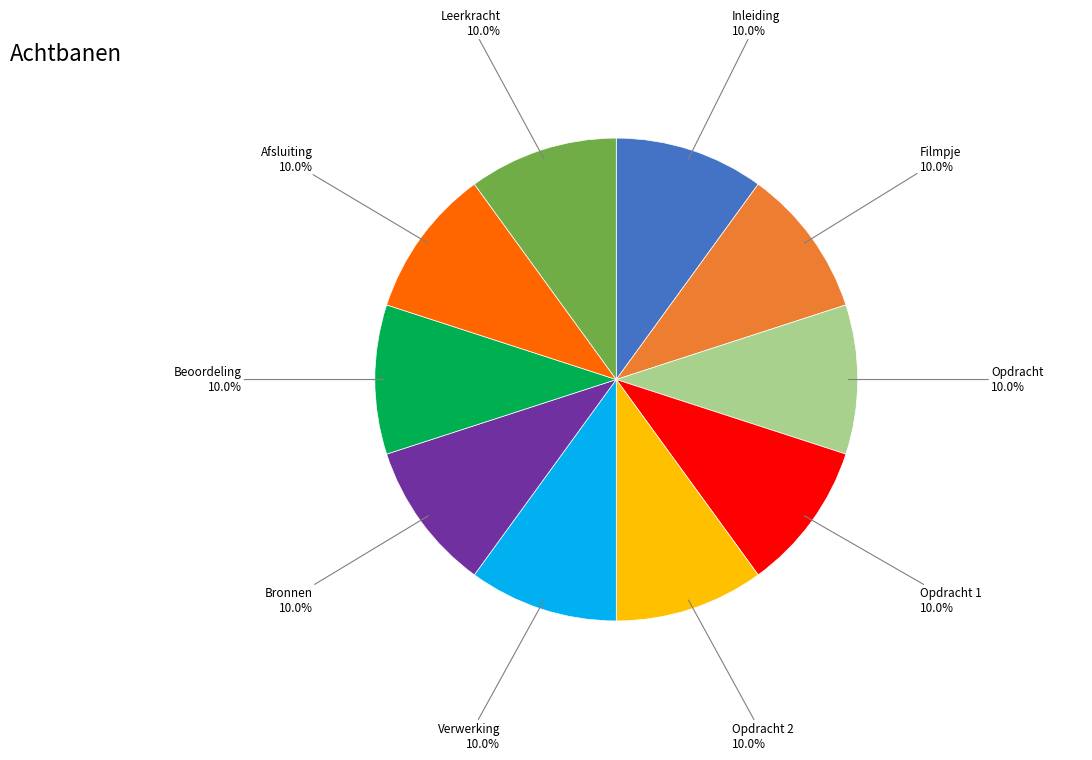

Is there a majority slice in this chart?

No